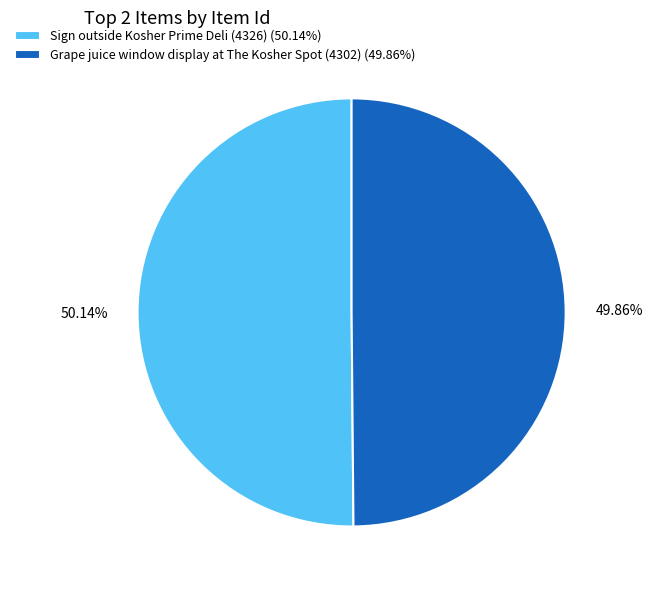

What percentage is the Grape juice window display at The Kosher Spot (4302) slice, to the nearest percent?

50%